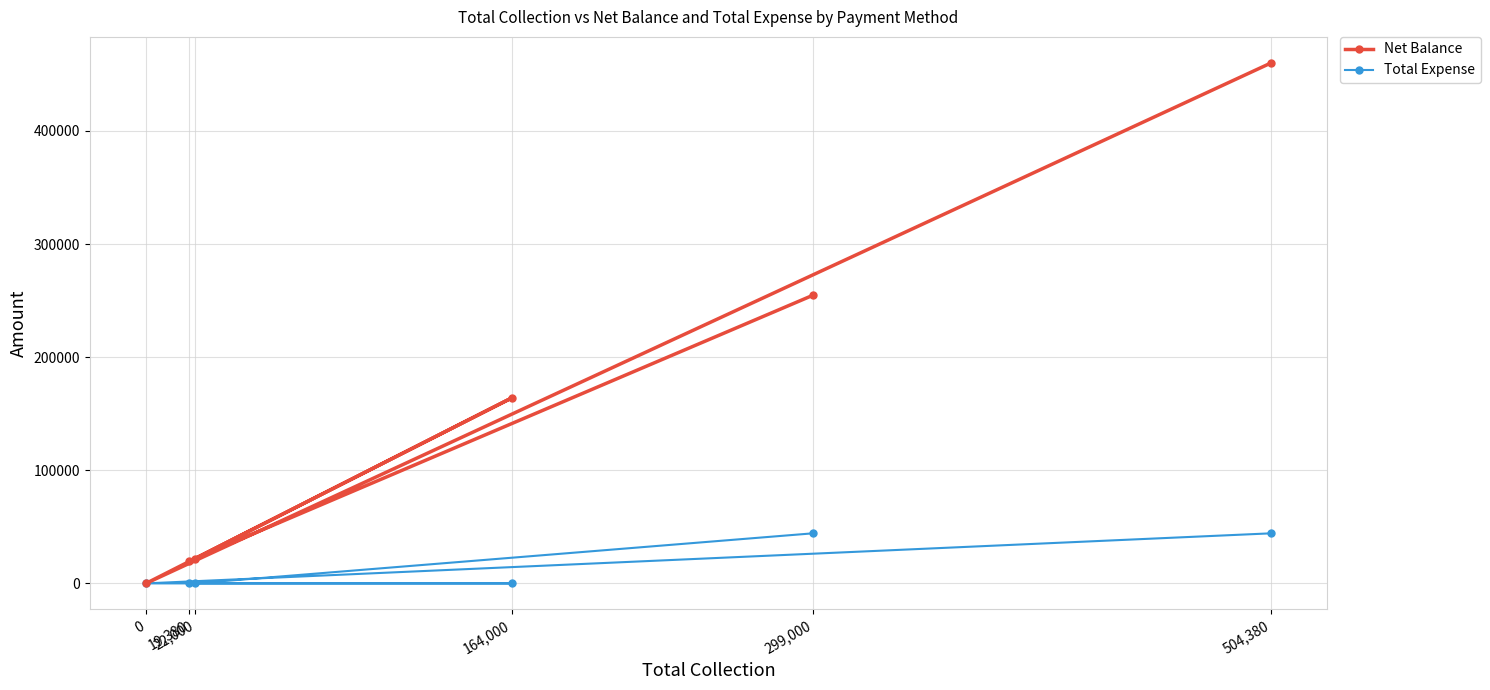

At which label does Net Balance reach its peak?

504,380